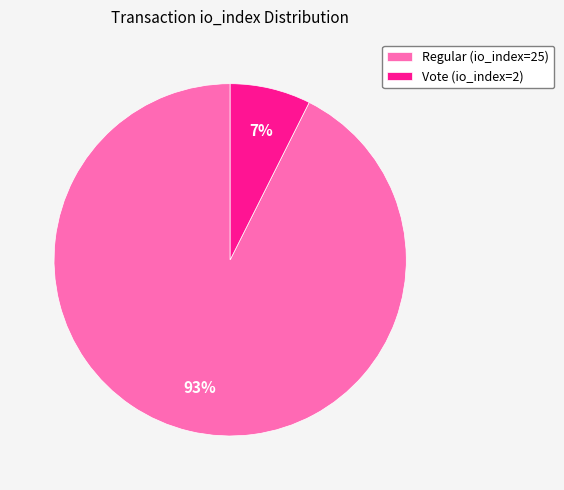

Between Vote (io_index=2) and Regular (io_index=25), which is larger?

Regular (io_index=25)